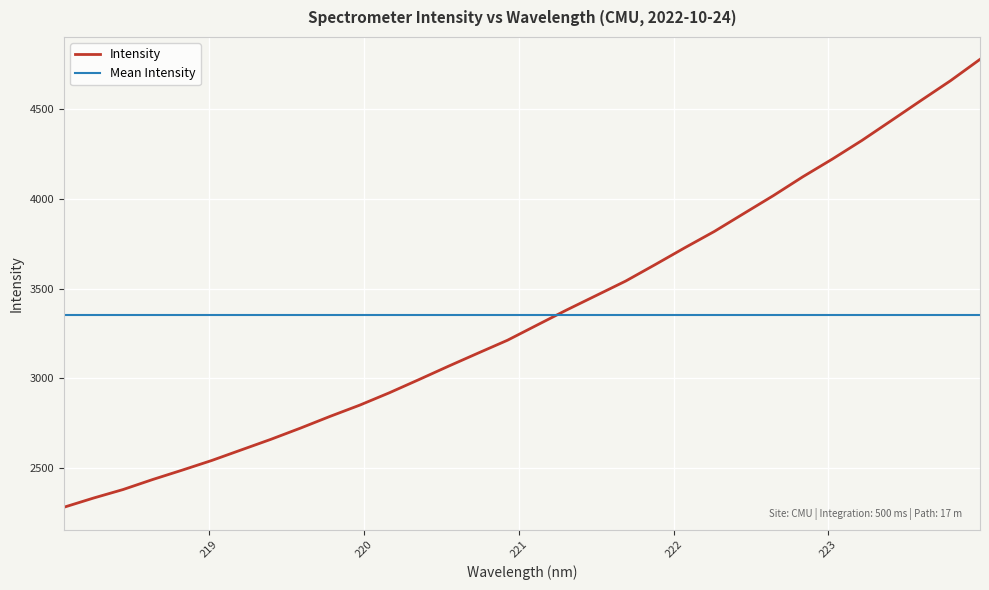

What is the change in value from 221.8812 to 223.5987?

+915.0